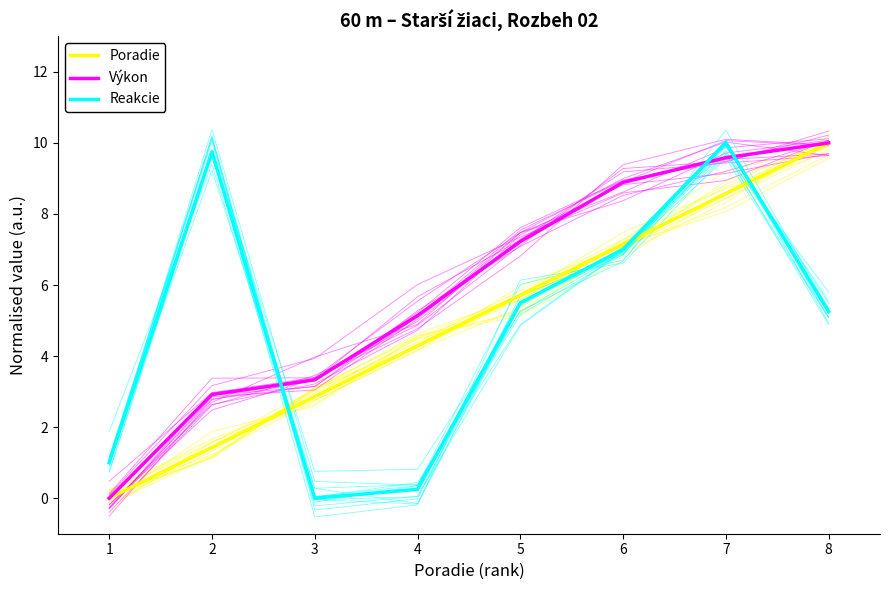

Reading left to right, what are all the values shown in this chart?

Poradie: 0.0	1.4	2.9	4.3	5.7	7.1	8.6	10.0
Výkon: 0.0	2.9	3.3	5.1	7.2	8.9	9.6	10.0
Reakcie: 1.0	9.7	0.0	0.2	5.5	7.0	10.0	5.2